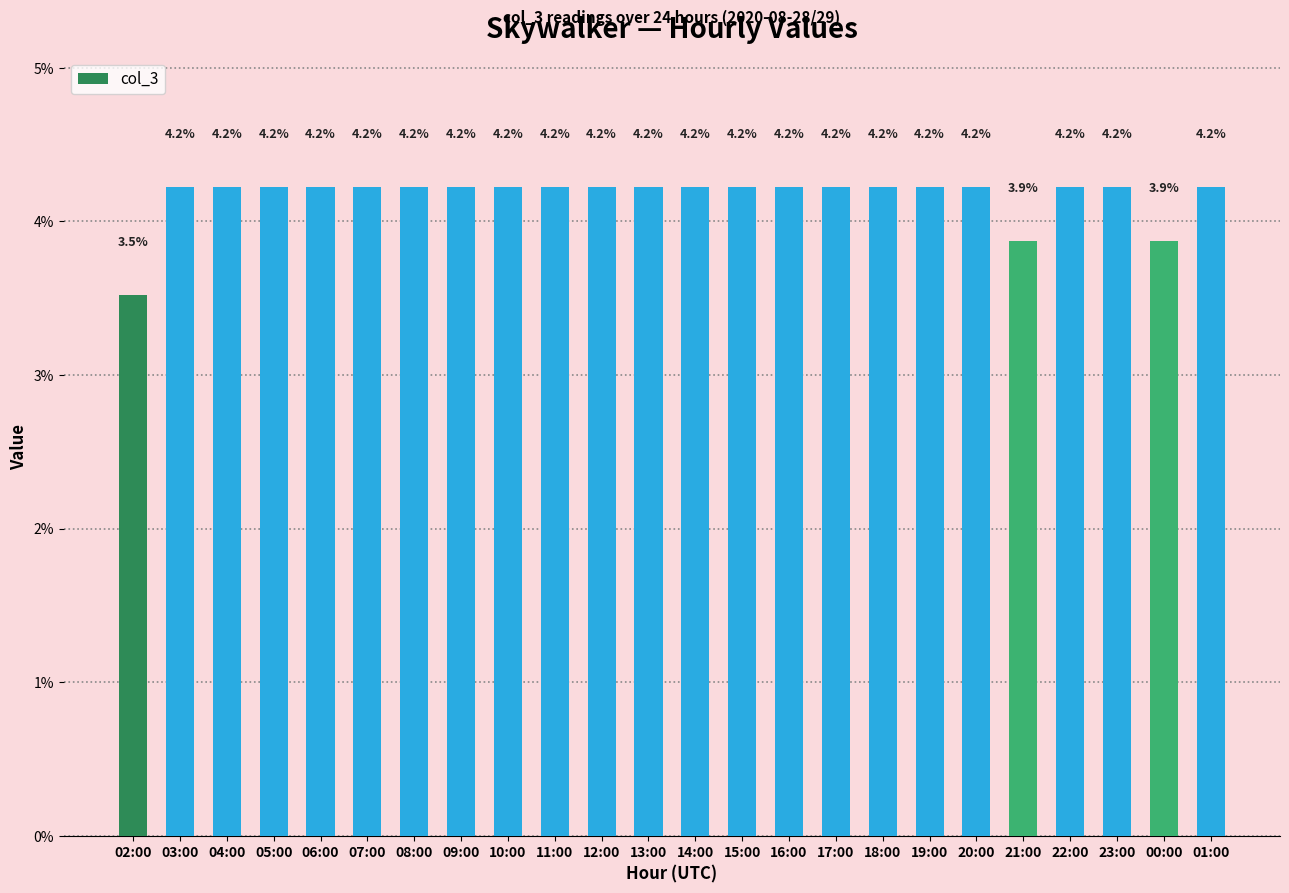

Reading right to left, list all the values displayed in this chart.

4.2	3.9	4.2	4.2	3.9	4.2	4.2	4.2	4.2	4.2	4.2	4.2	4.2	4.2	4.2	4.2	4.2	4.2	4.2	4.2	4.2	4.2	4.2	3.5